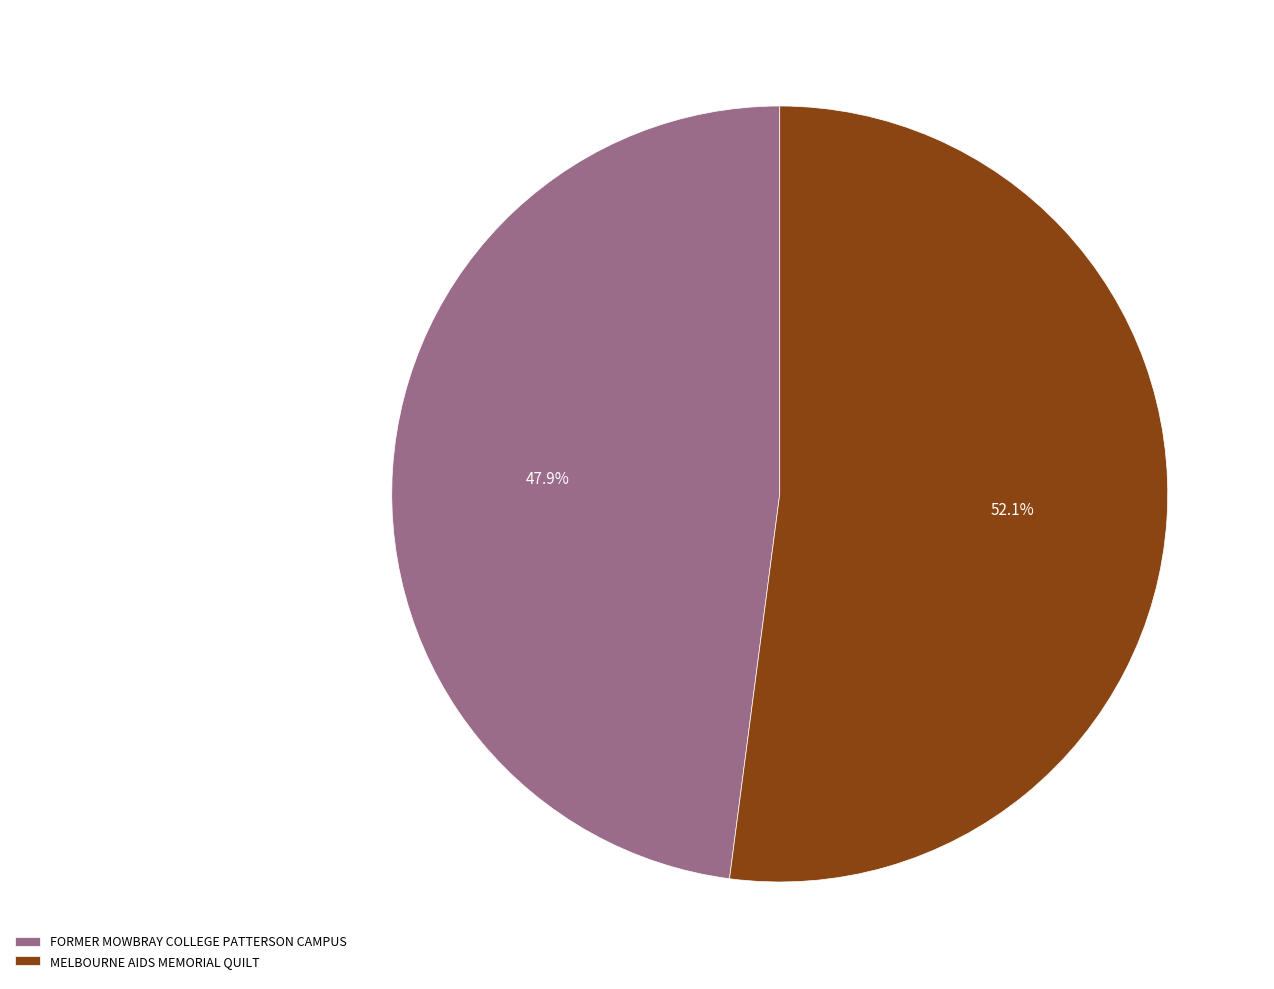

Is the sum of MELBOURNE AIDS MEMORIAL QUILT and FORMER MOWBRAY COLLEGE PATTERSON CAMPUS greater than half?

Yes